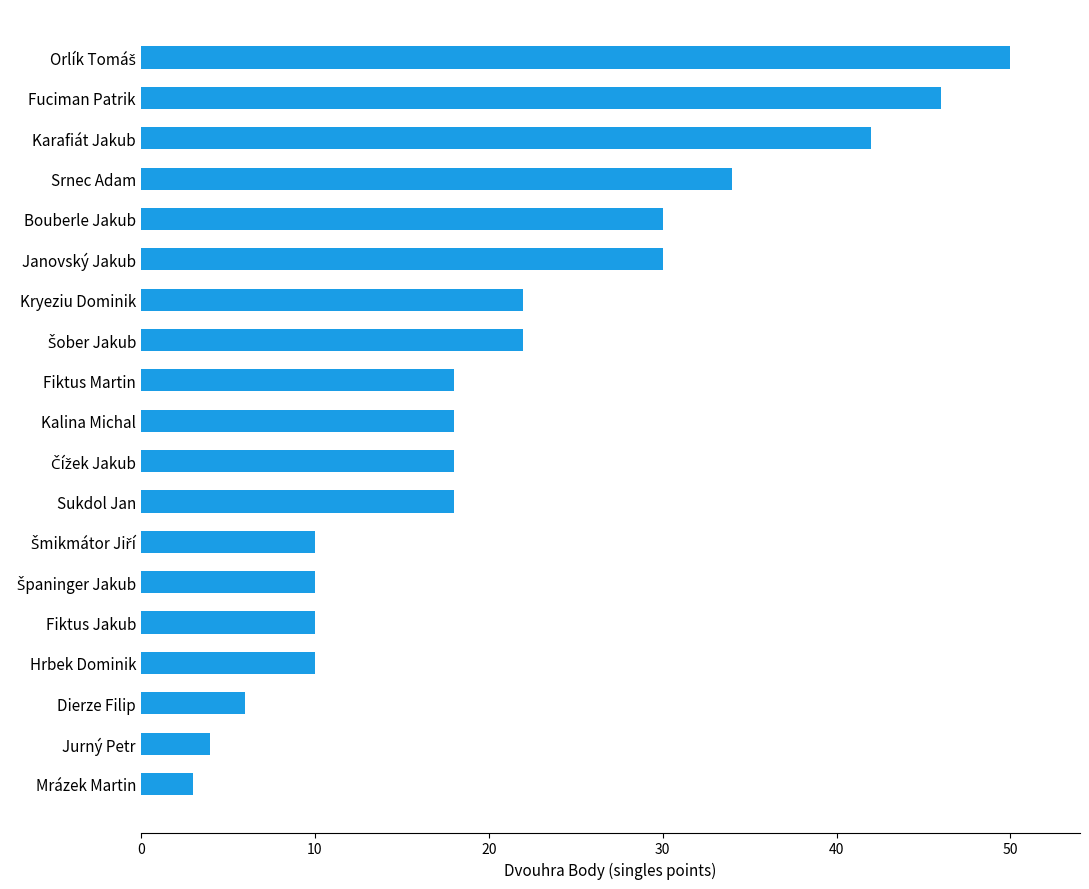

True or false: the data shows 7 at Kryeziu Dominik.

False